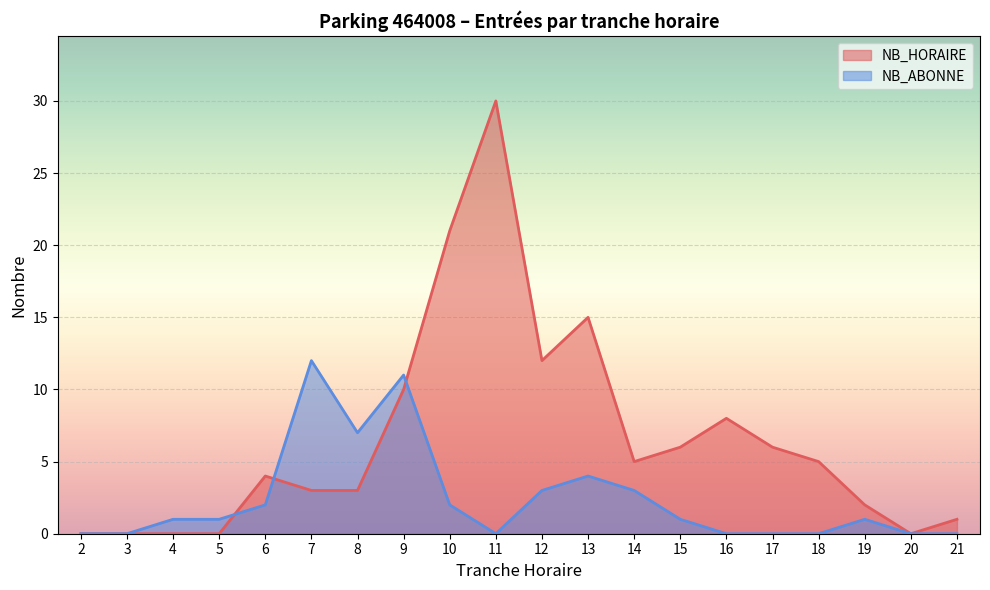

At which label is NB_ABONNE closest to 6?

8